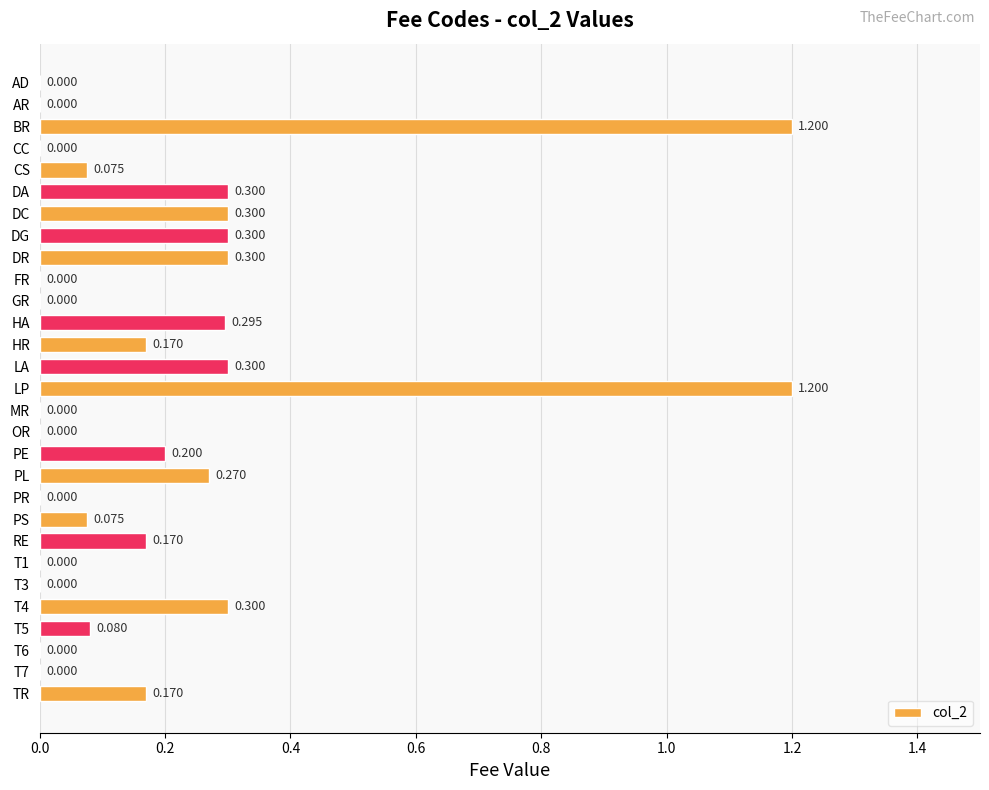

Between PL and CS, which is larger?

PL